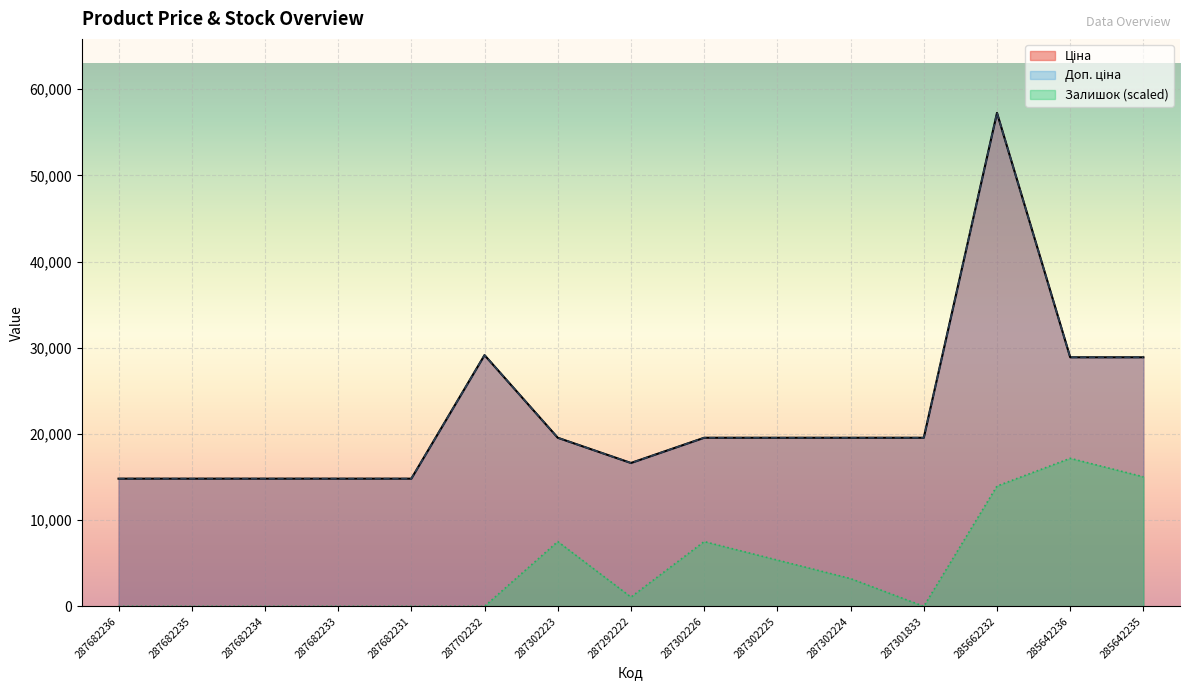

What is the label of the 1st point from the right?

285642235